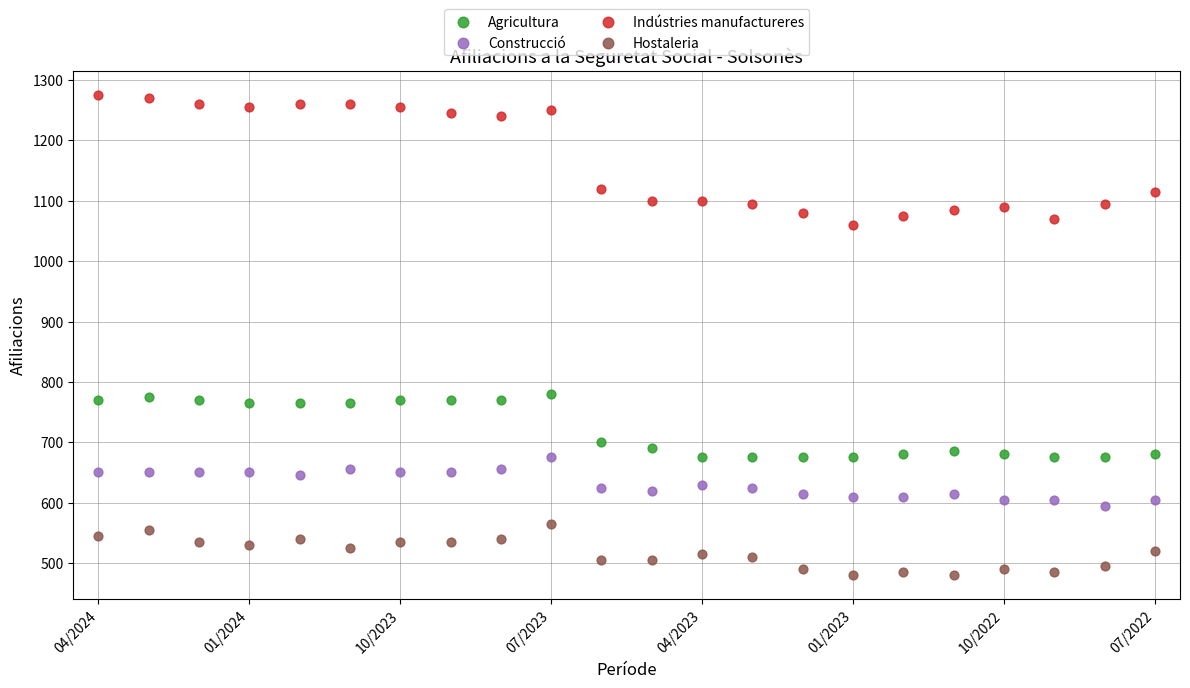

Which series reaches the minimum Y coordinate?

Hostaleria